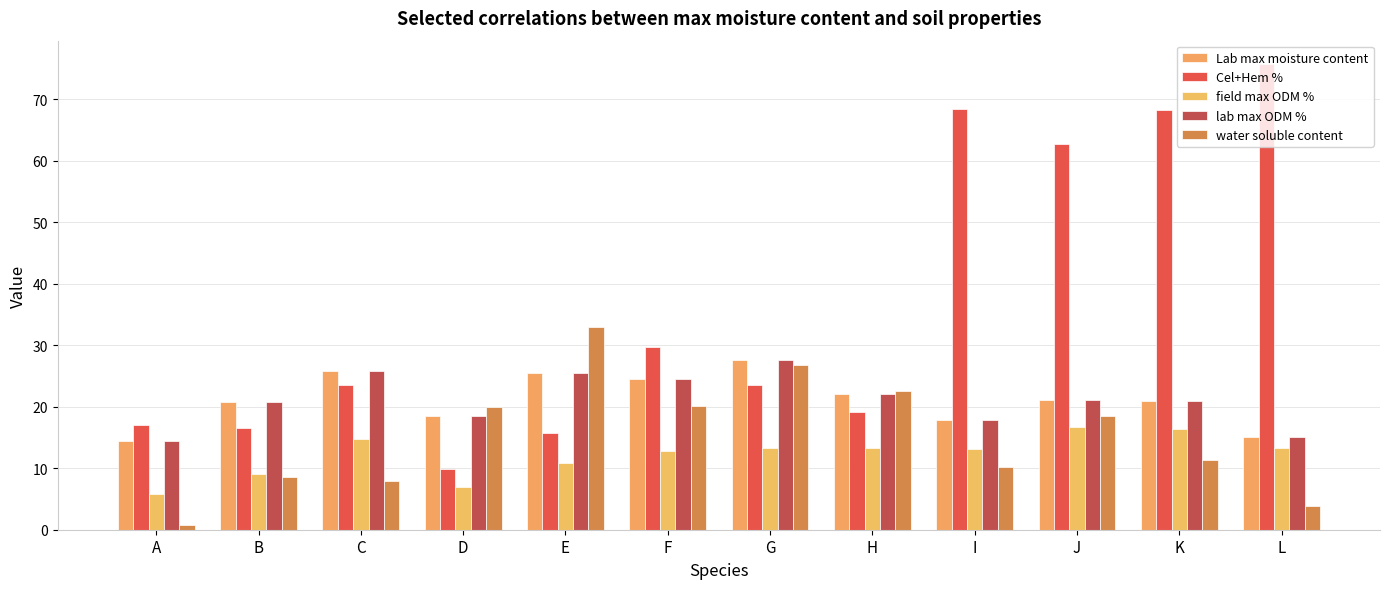

What is the total value across all series at E?

110.3